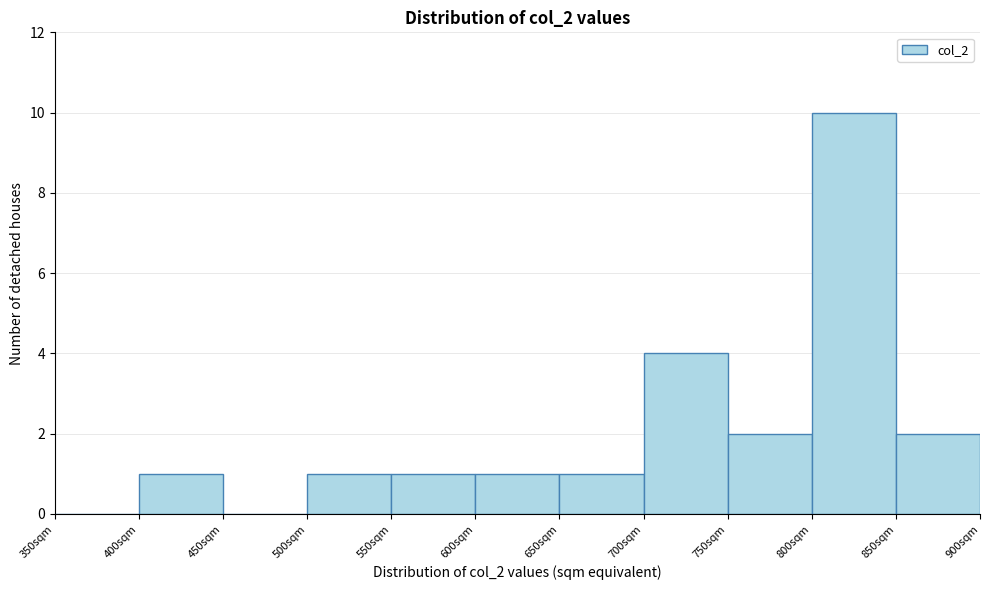

Reading left to right, list every bar in this chart as the range it spans on the x-axis followed by its height. The values are not printed on the chart, so give them approximately, as read against the axis.

350 to 400: 0
400 to 450: 1
450 to 500: 0
500 to 550: 1
550 to 600: 1
600 to 650: 1
650 to 700: 1
700 to 750: 4
750 to 800: 2
800 to 850: 10
850 to 900: 2